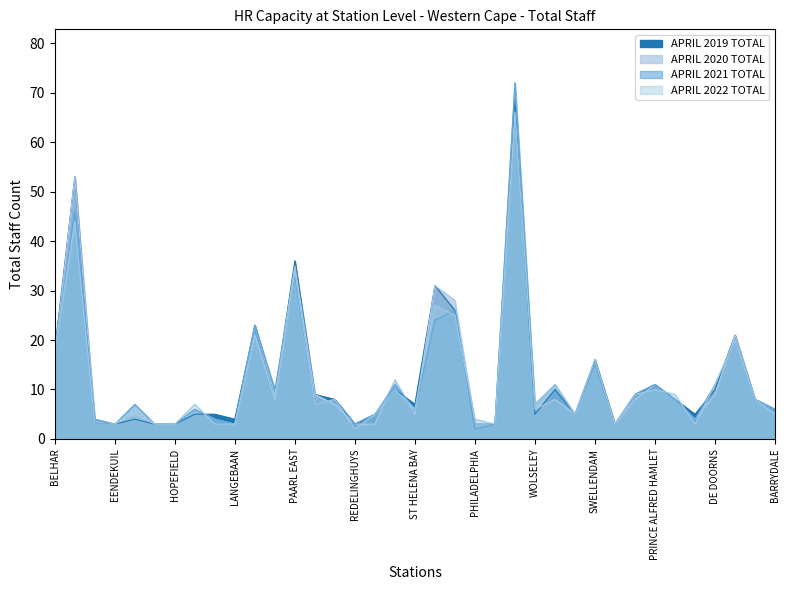

How many times do APRIL 2021 TOTAL and APRIL 2022 TOTAL cross each other?

6